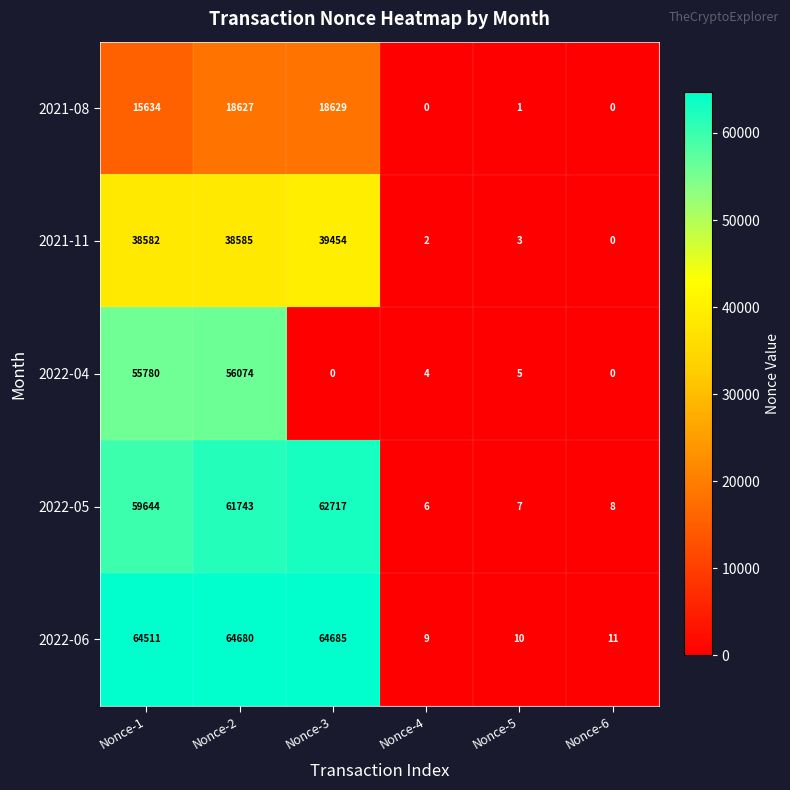

The 2022-05 series shows 90259 at Nonce-3. True or false?

False